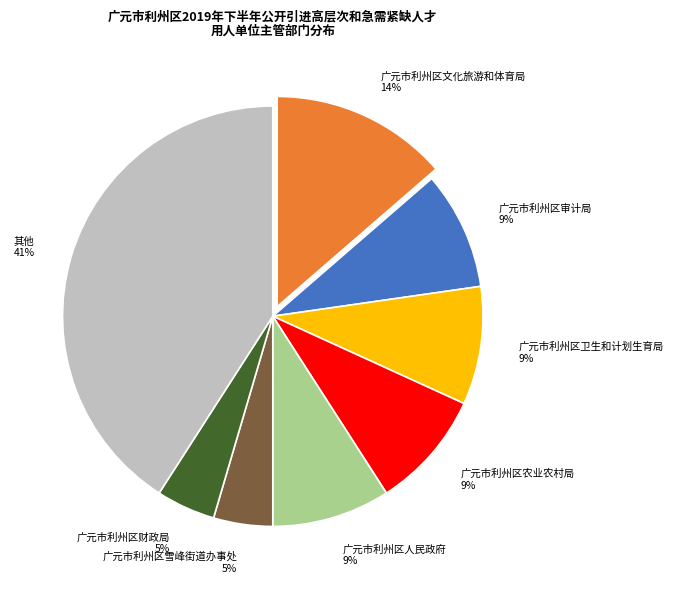

Combined, do 广元市利州区文化旅游和体育局 14% and 广元市利州区卫生和计划生育局 9% account for over 50%?

No